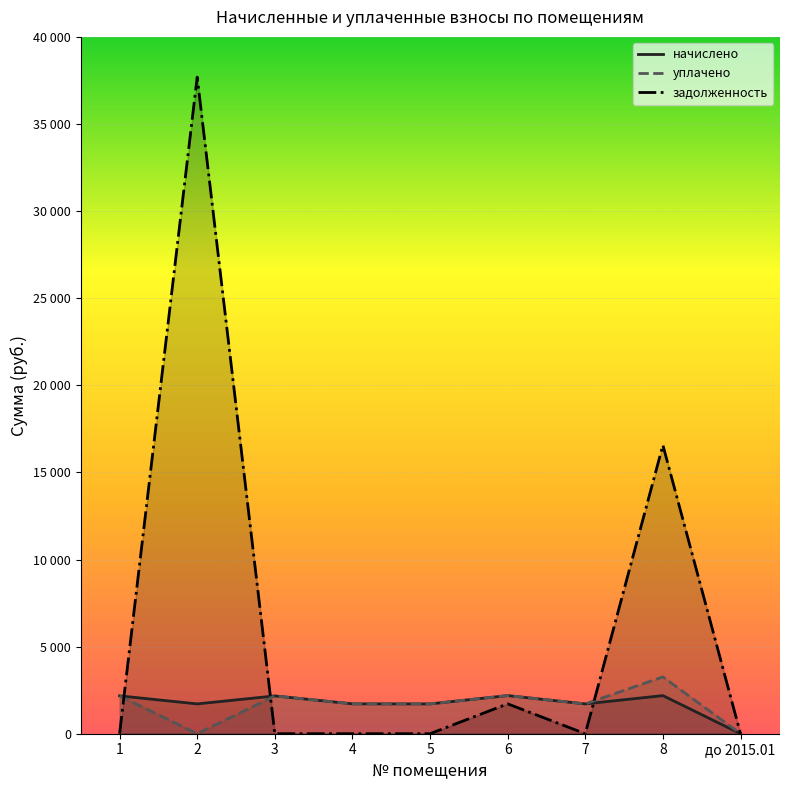

What is the difference between the maximum and minimum values in the задолженность series?

37692.5